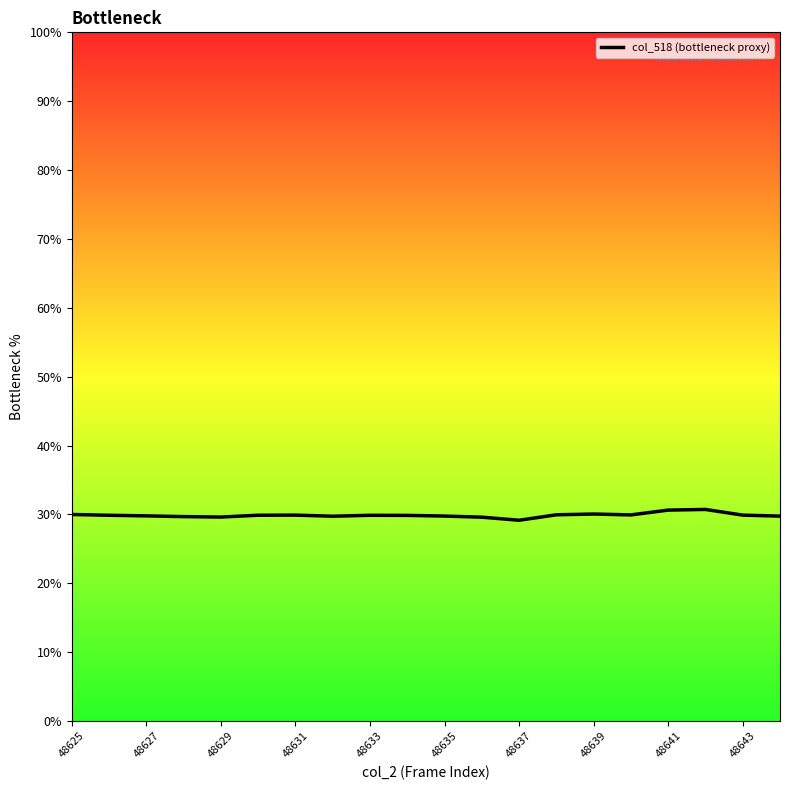

What is the smallest value displayed?

29.2